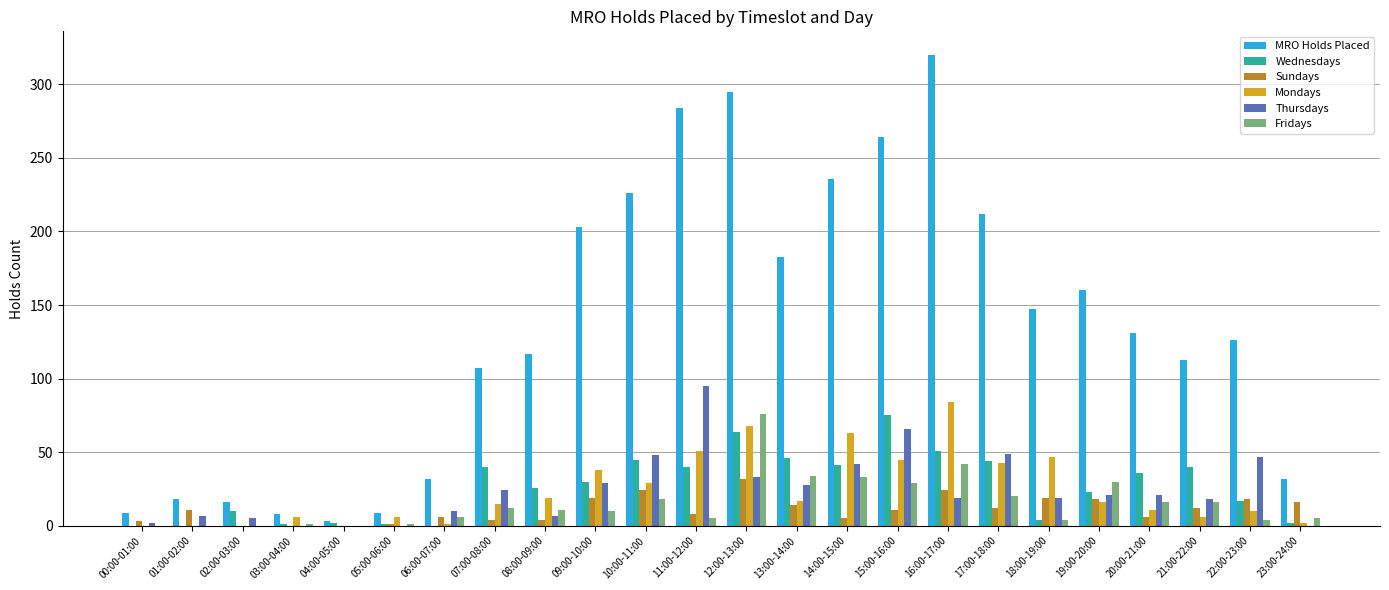

At which label does Fridays reach its peak?

12:00-13:00